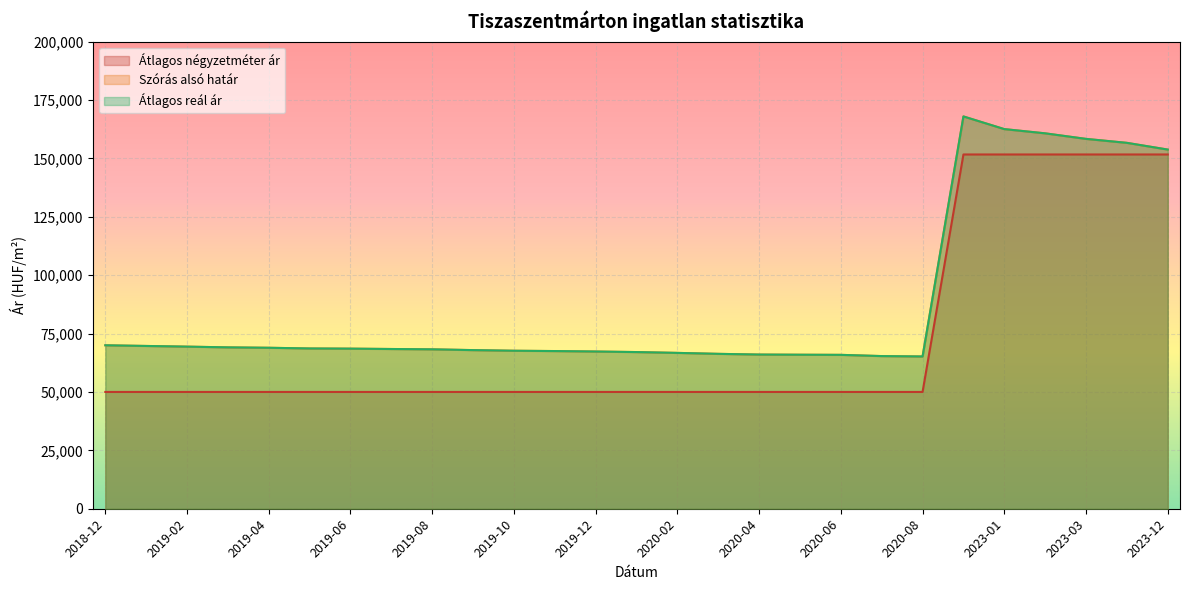

What are all the series names shown in the legend?

Átlagos négyzetméter ár, Szórás alsó határ, Átlagos reál ár